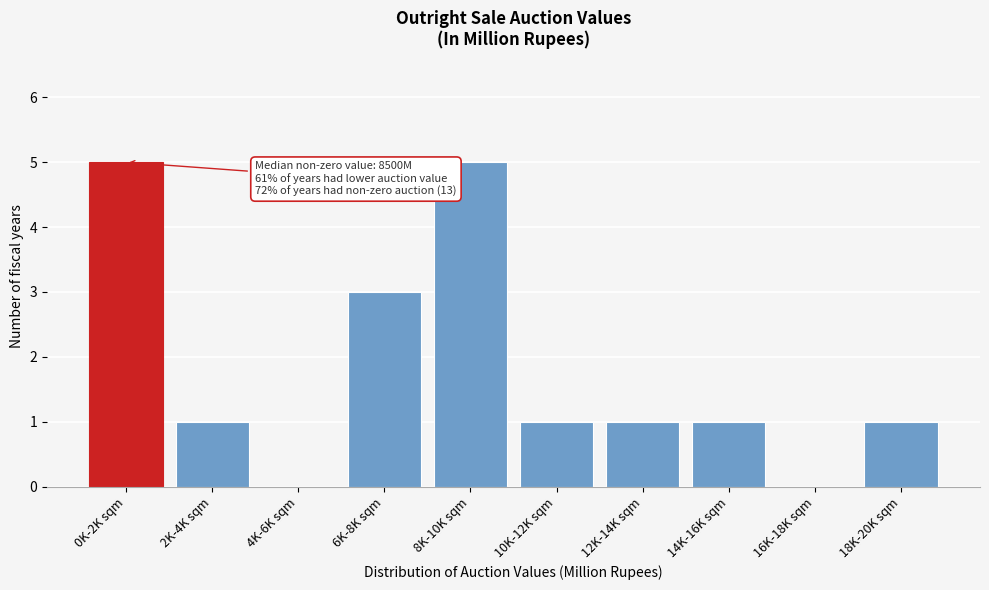

Reading right to left, extract all data points from this chart.

18K-20K sqm=1	16K-18K sqm=0	14K-16K sqm=1	12K-14K sqm=1	10K-12K sqm=1	8K-10K sqm=5	6K-8K sqm=3	4K-6K sqm=0	2K-4K sqm=1	0K-2K sqm=5